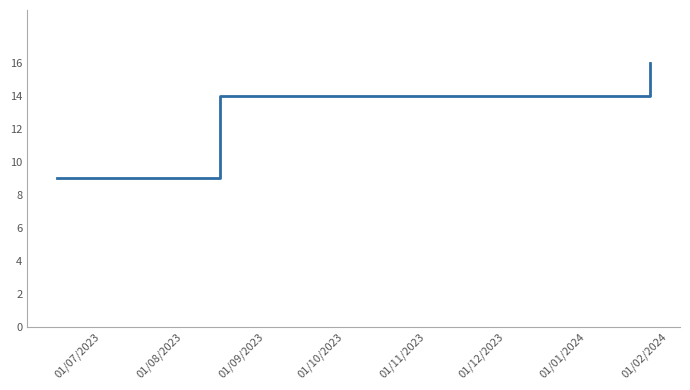

What is the sum of all values?

39